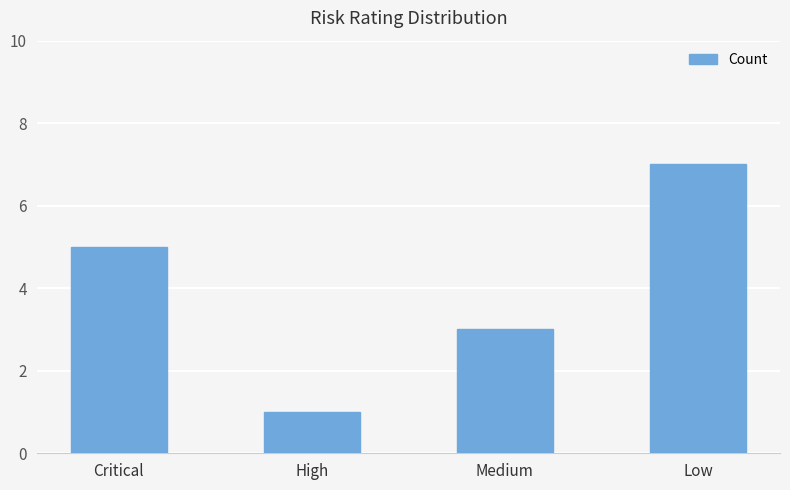

Approximately how many times larger is the value at Medium compared to Low?

0.4